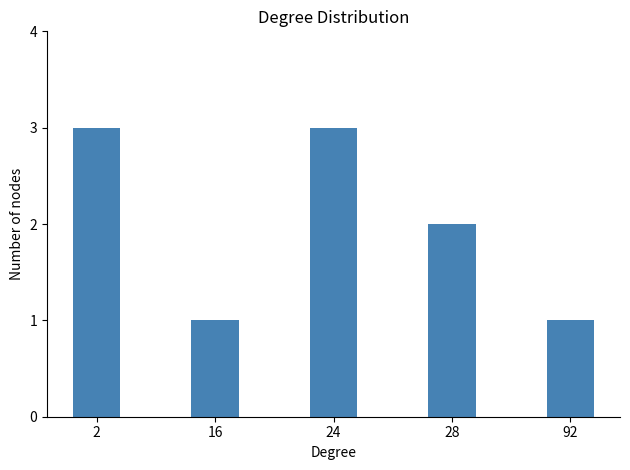

How many values are below 2?

2